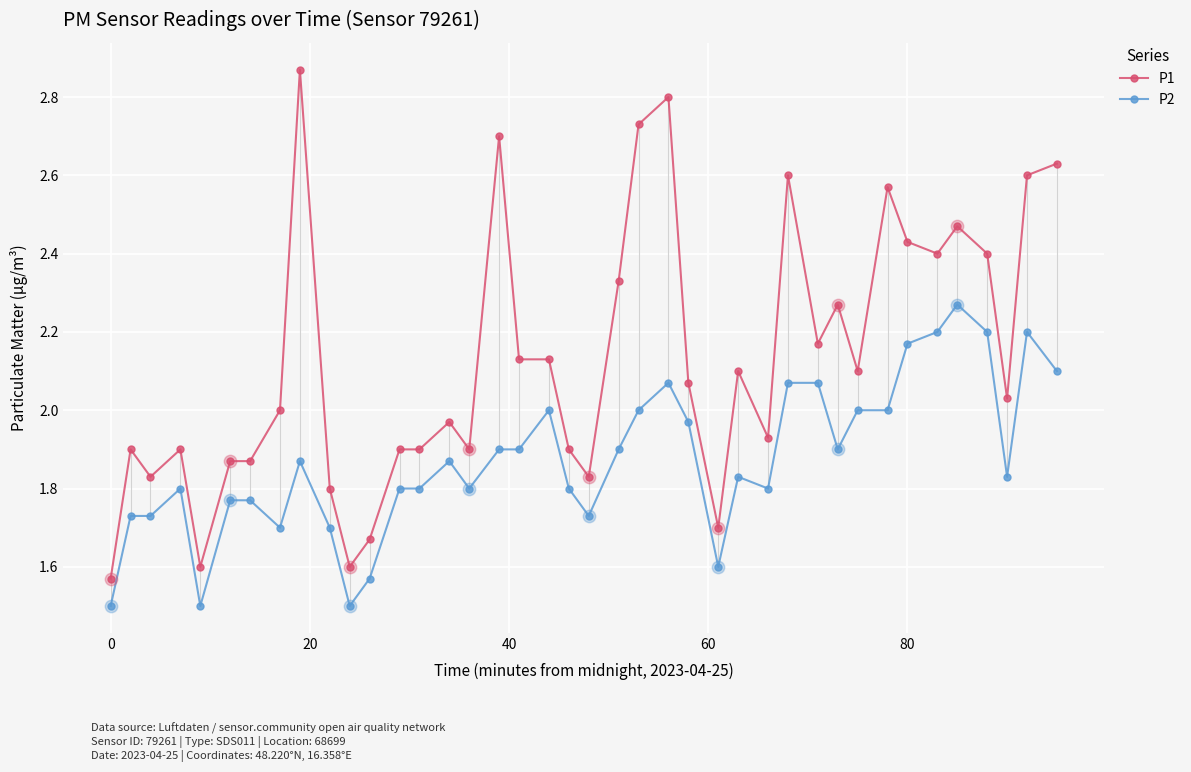

List the series in order of their overall mean, lowest first.

P2, P1